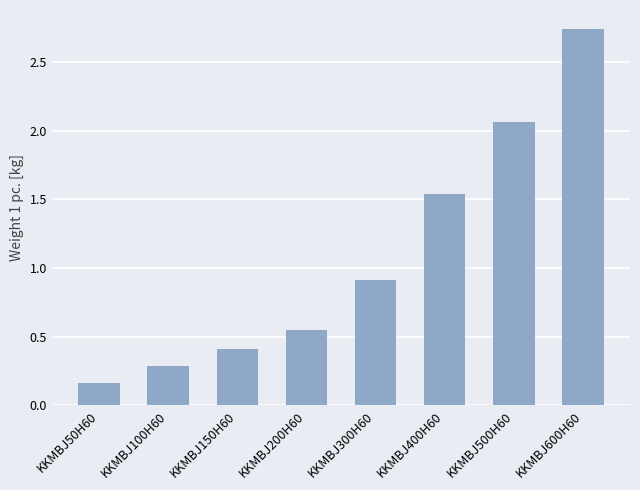

What is the sum of all values?

8.7